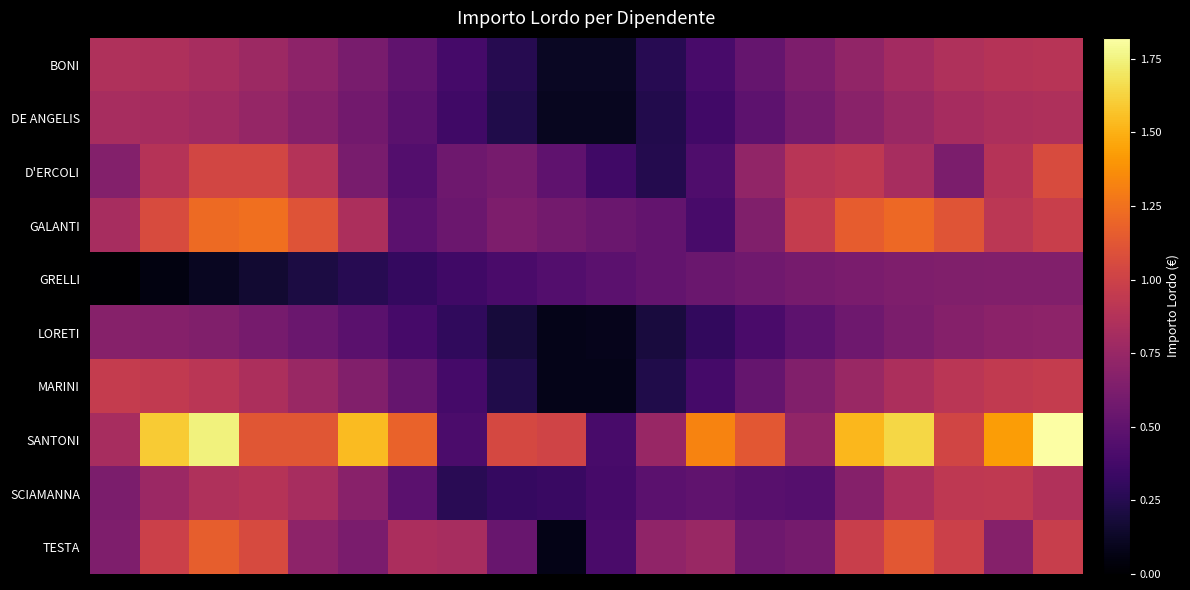

What is the maximum value shown in the chart?

1.8